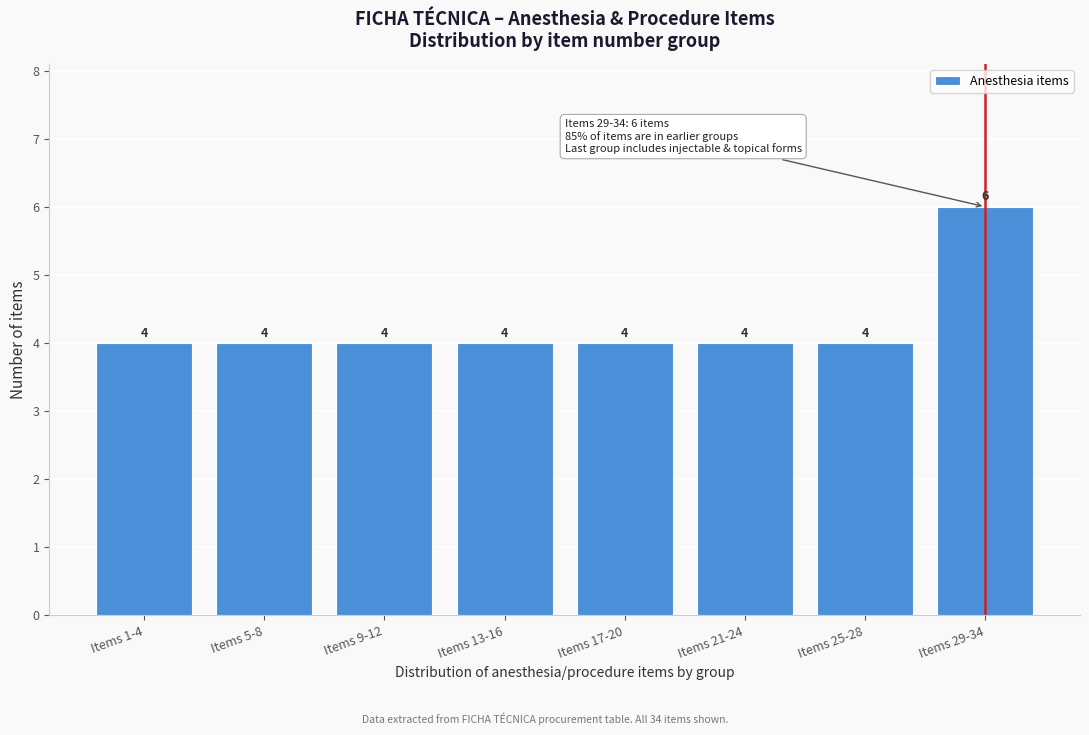

Reading left to right, transcribe all the data shown in this chart.

Items 1-4=4	Items 5-8=4	Items 9-12=4	Items 13-16=4	Items 17-20=4	Items 21-24=4	Items 25-28=4	Items 29-34=6